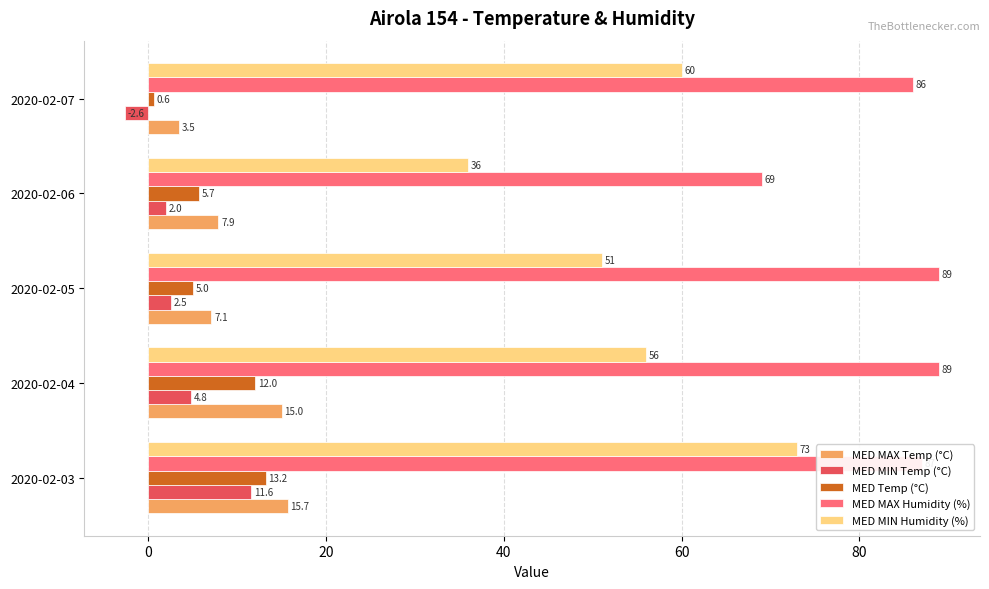

How many positive values does the MED MIN Temp (°C) series have?

4